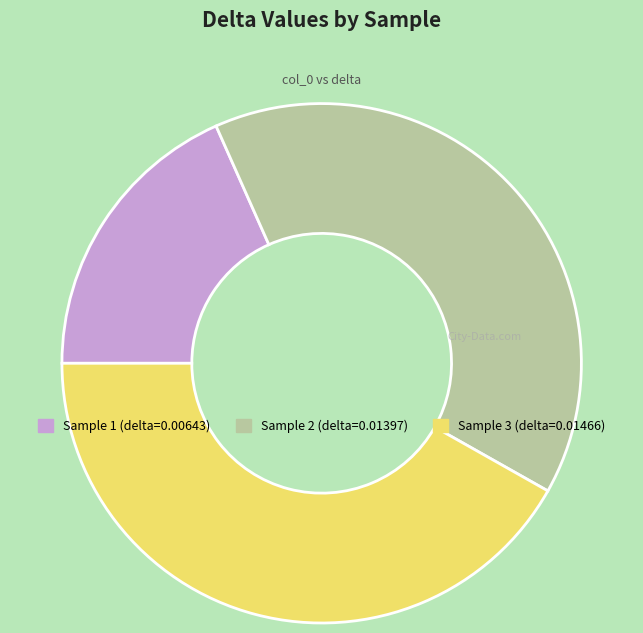

Is there a majority slice in this chart?

No